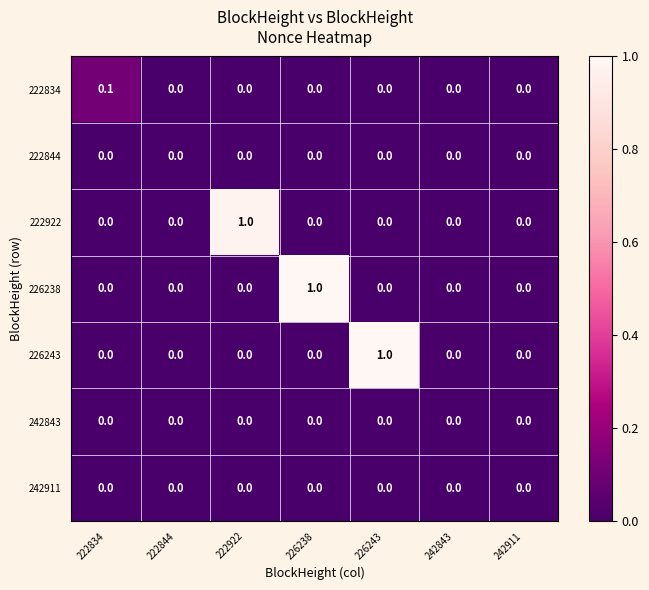

What is the maximum value for 226243?

1.0